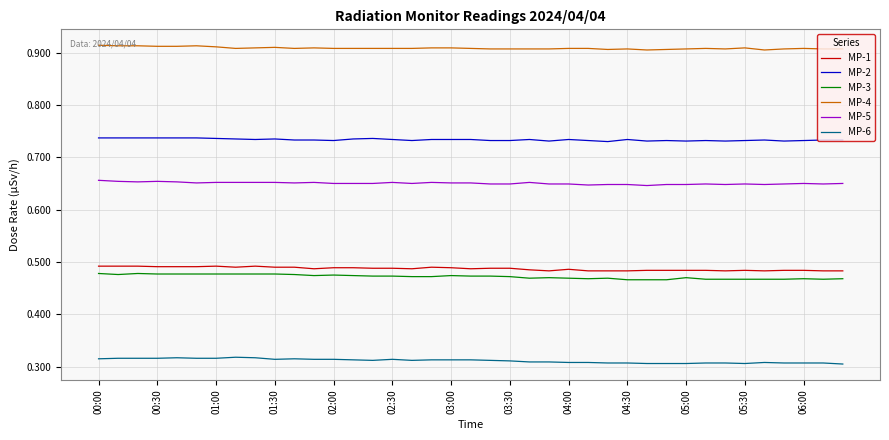

How many categories are shown in the chart?

39